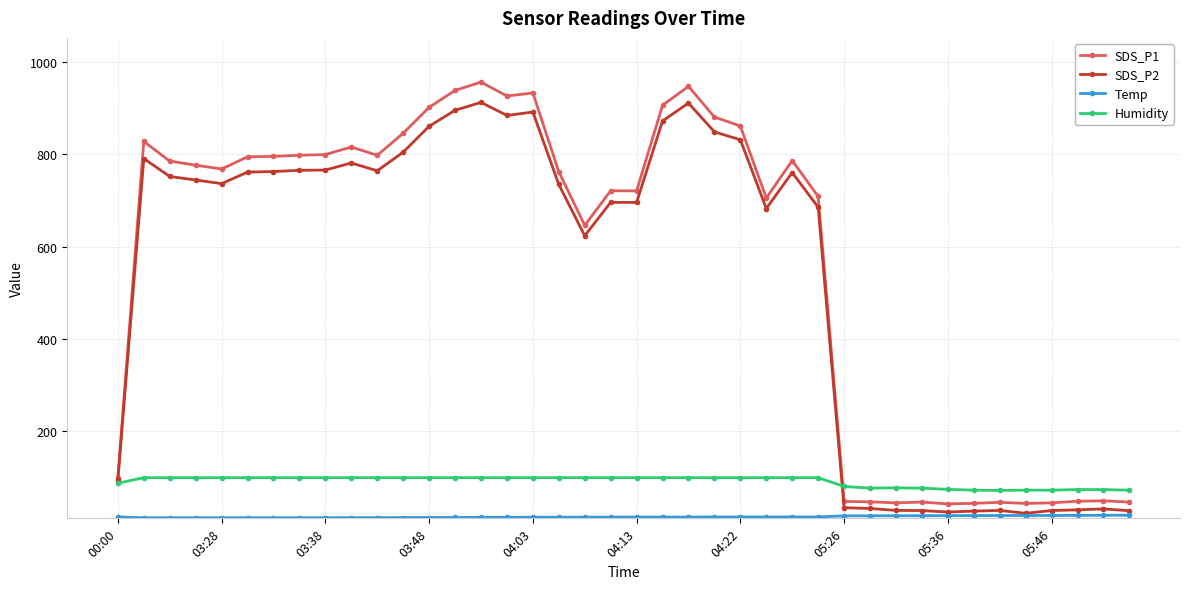

How many distinct data groups are displayed?

4